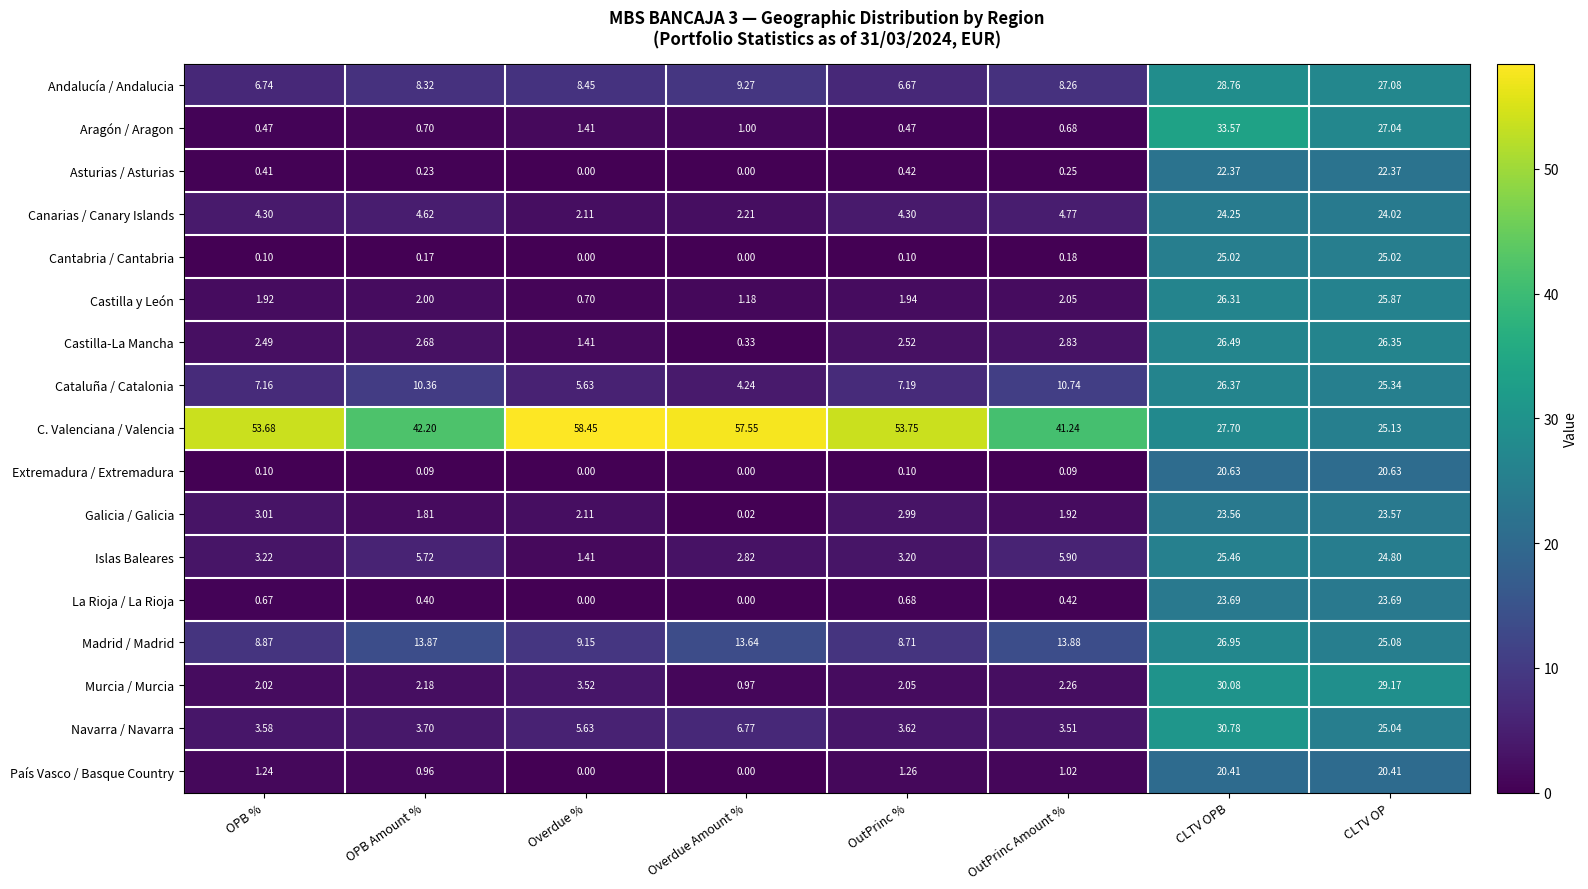

Which series has the largest total across all categories?

C. Valenciana / Valencia